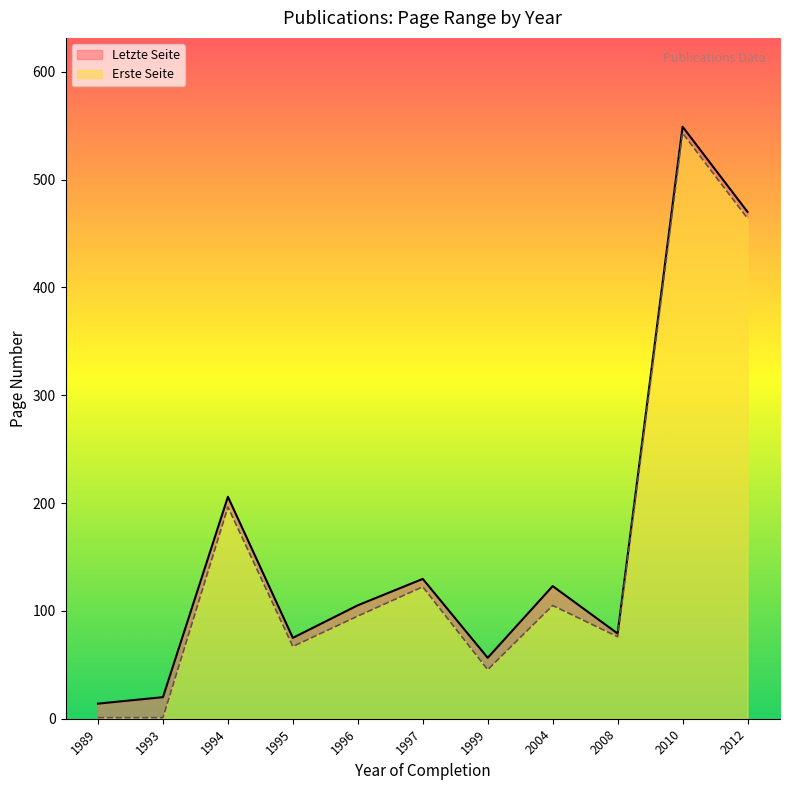

True or false: Erste Seite has more than 1 interior local peaks.

True